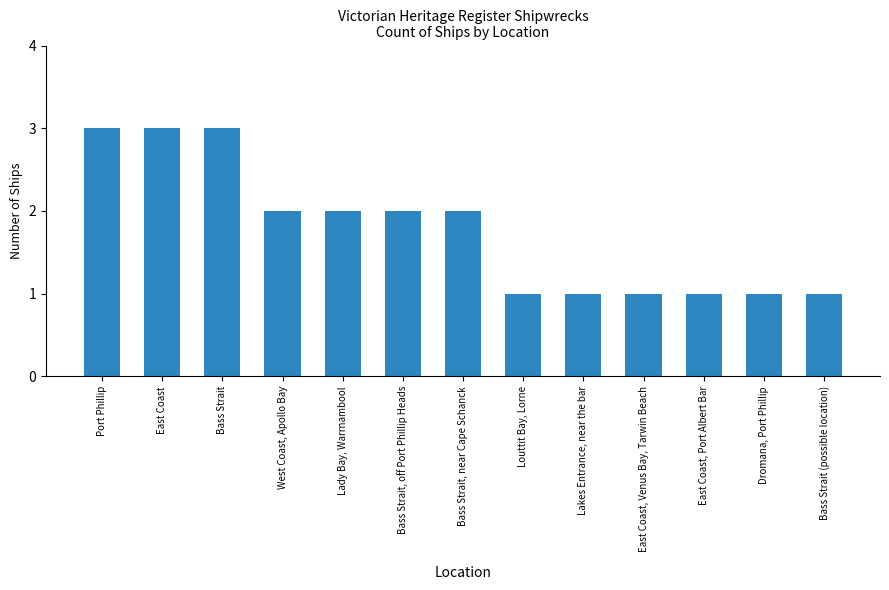

What is the label of the 6th bar from the right?

Louttit Bay, Lorne